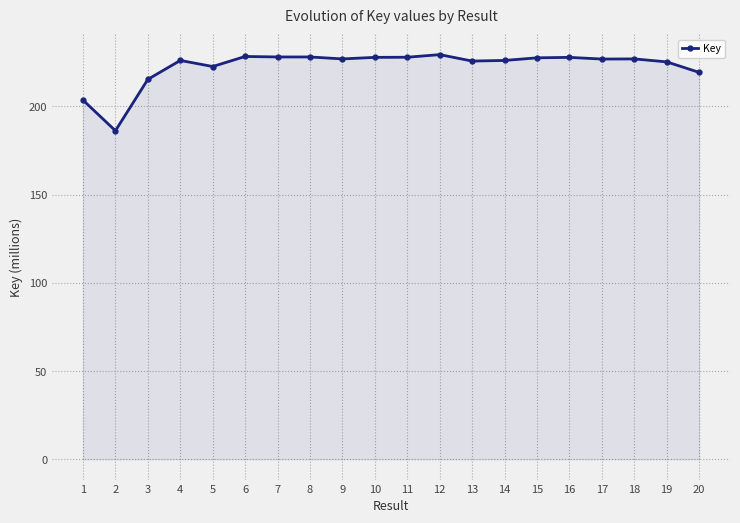

Approximately how many times larger is the value at 16 compared to 1?

1.1